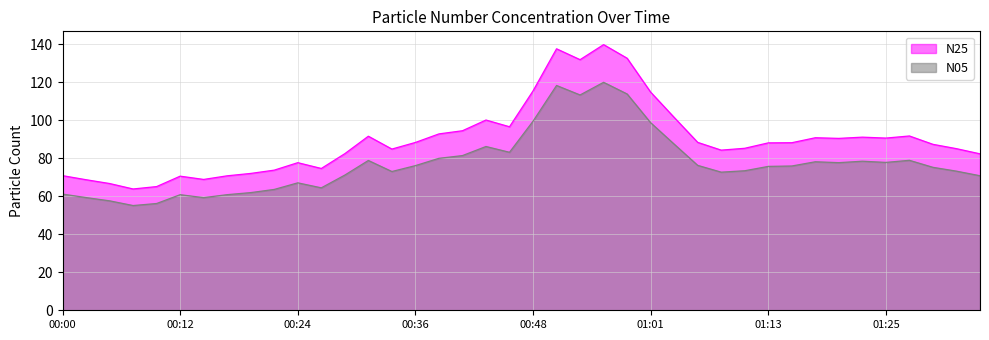

How many interior local peaks does the N25 line series have?

9